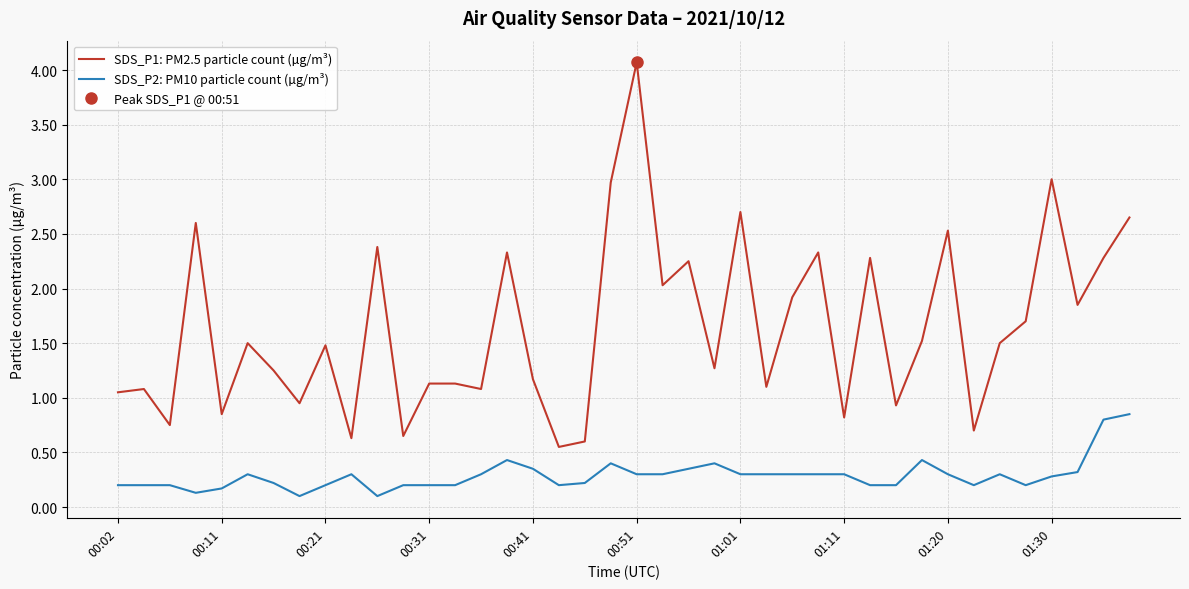

True or false: SDS_P2: PM10 particle count (µg/m³) and SDS_P1: PM2.5 particle count (µg/m³) intersect in this chart.

False